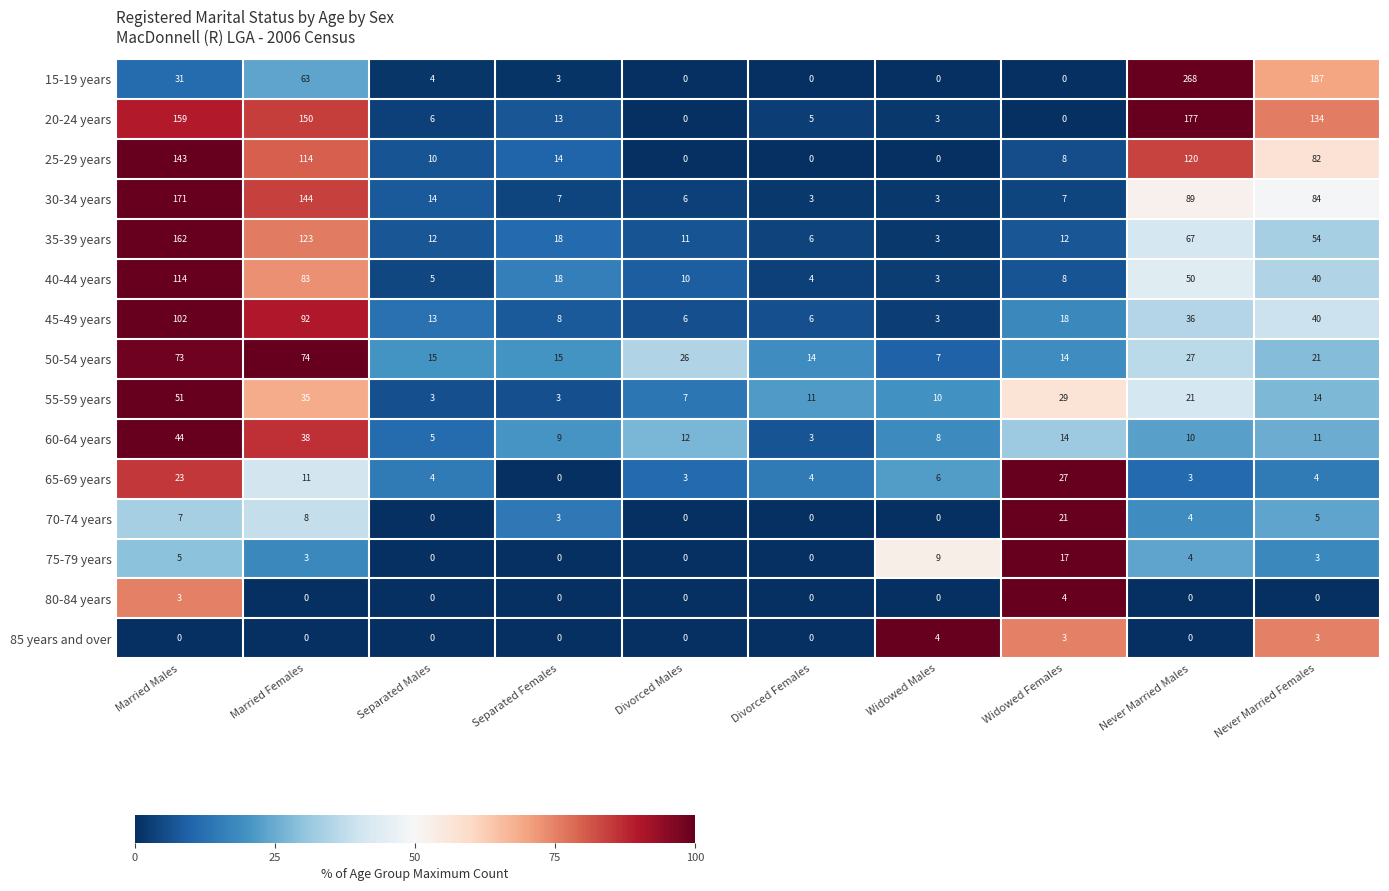

True or false: 35-39 years has a value of 26 at Never Married Males.

False